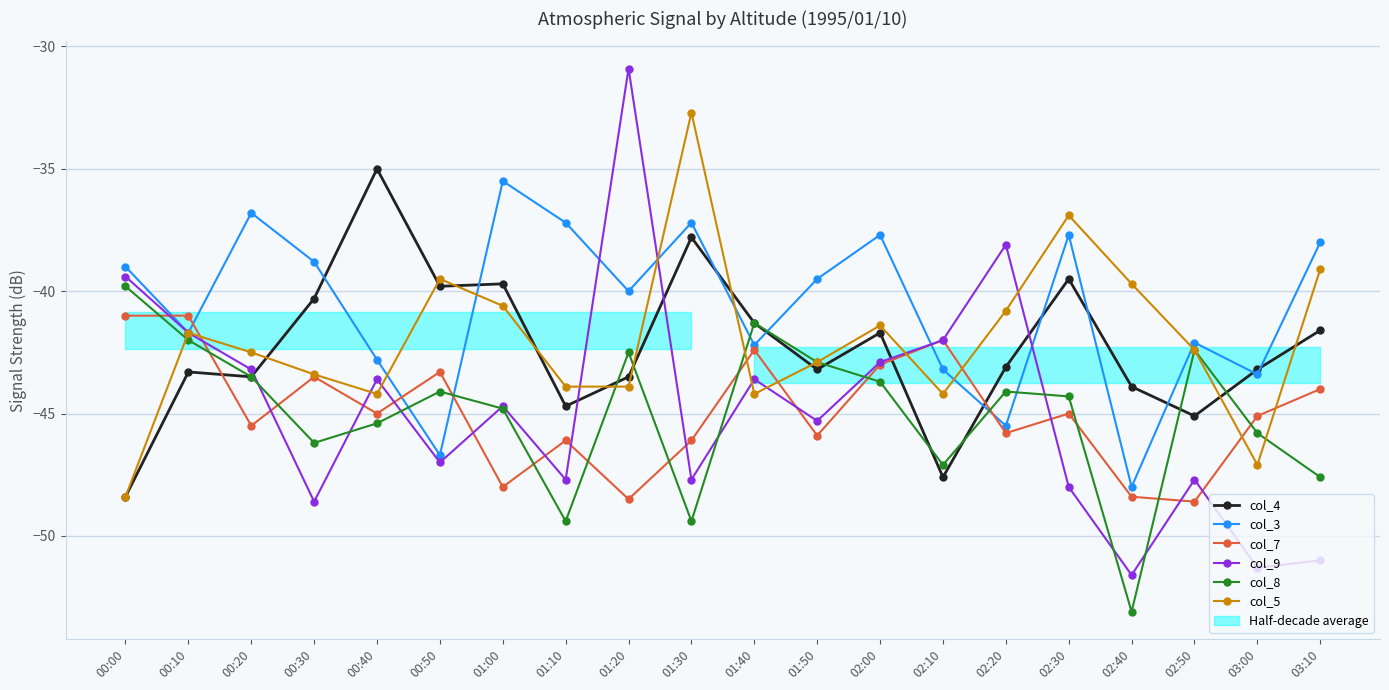

Which has a higher value, 01:50 or 00:30?

00:30